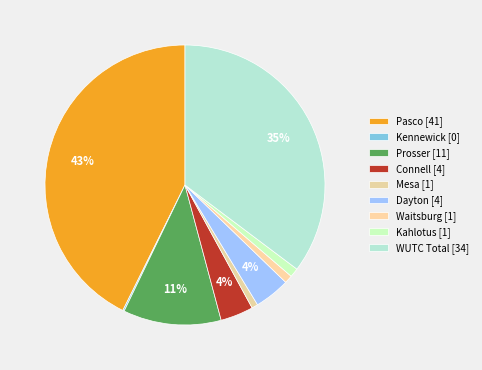

To the nearest percent, what is the difference between the largest and smallest slice percentages?

43%